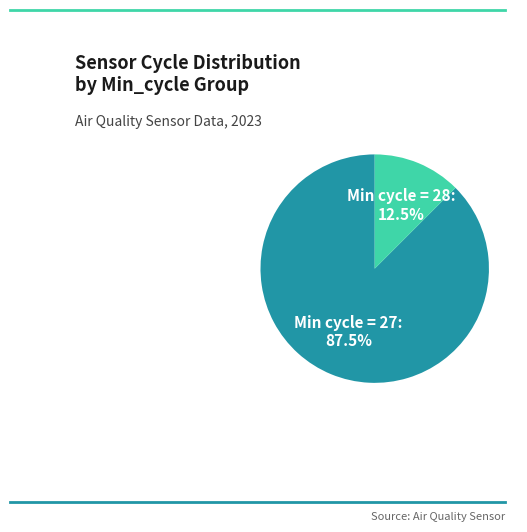

What percentage do Min cycle = 27 and Min cycle = 28 together represent?

100.0%